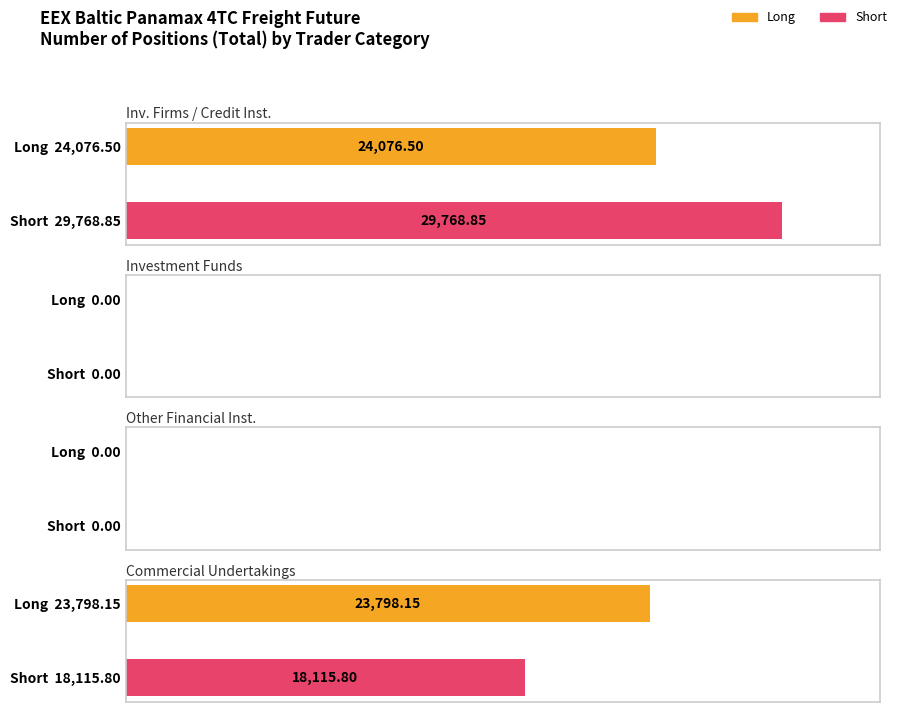

Rank the series at Other Financial Institutions from lowest to highest value.

Long, Short